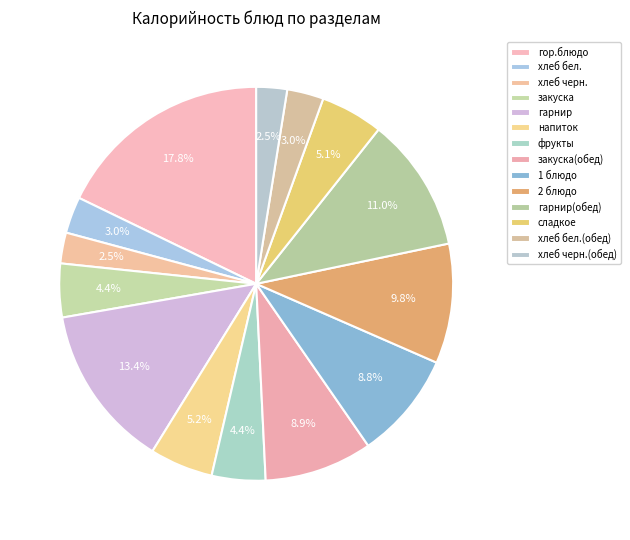

Which slice is the largest?

гор.блюдо